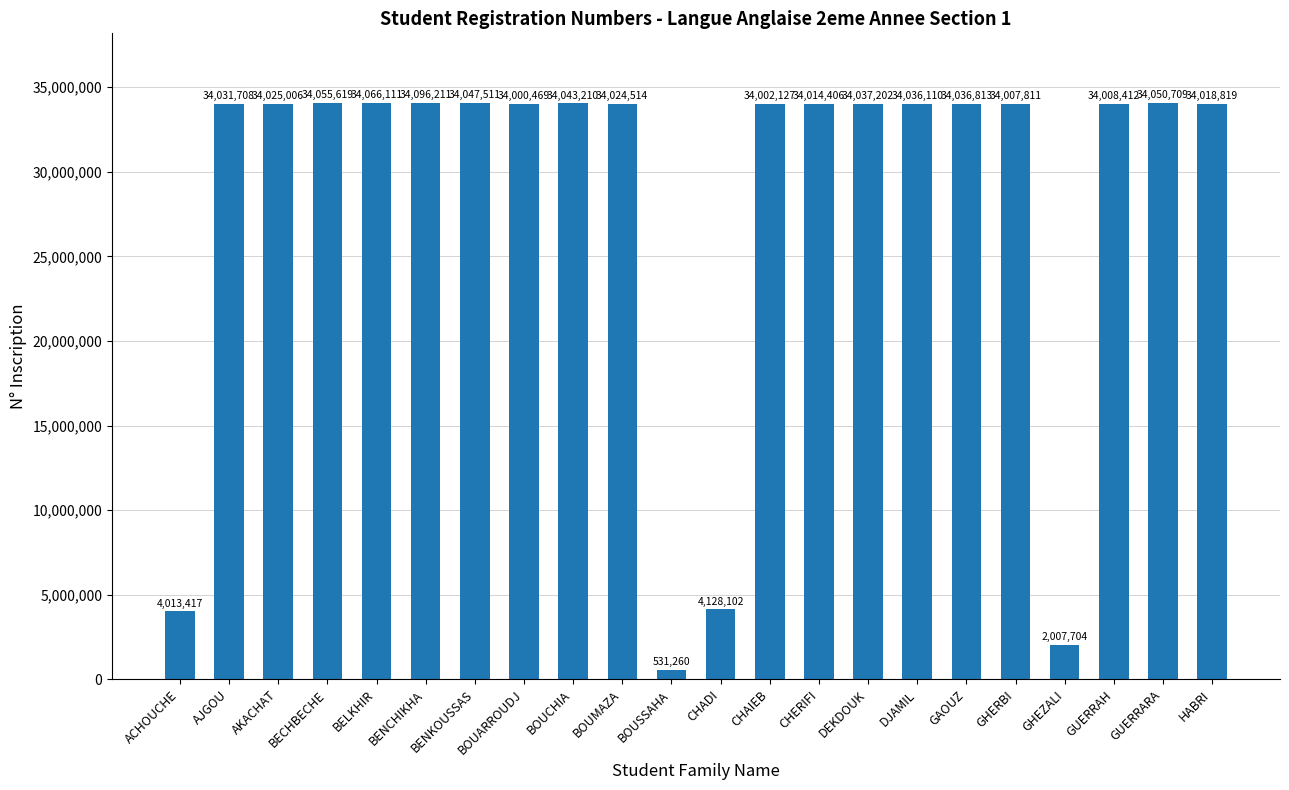

Reading left to right, transcribe all the data shown in this chart.

4013417	34031708	34025006	34055619	34066111	34096211	34047511	34000469	34043210	34024514	531260	4128102	34002127	34014406	34037202	34036110	34036813	34007811	2007704	34008412	34050709	34018819